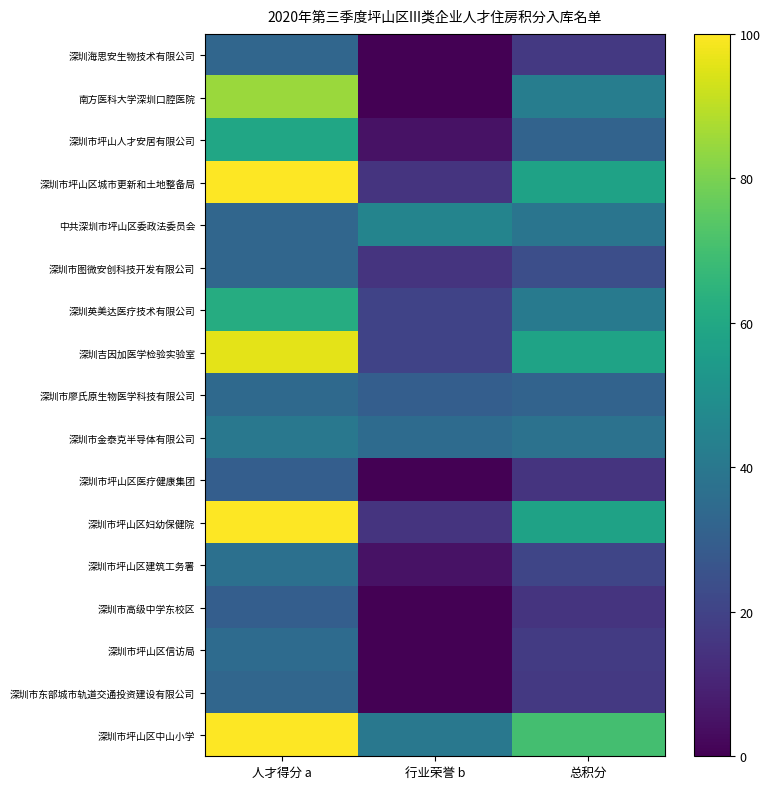

What is the total value across all series at 总积分?

592.5